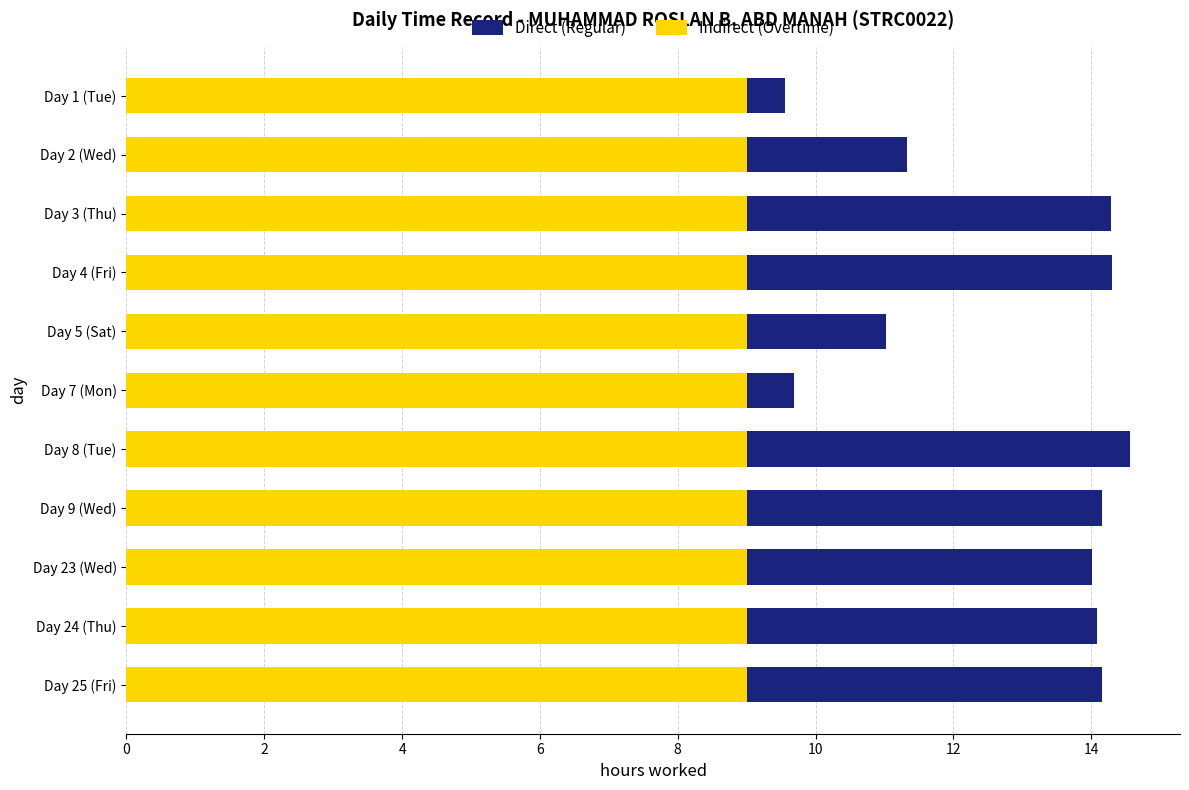

At which category is the sum across all series the highest?

Day 8 (Tue)